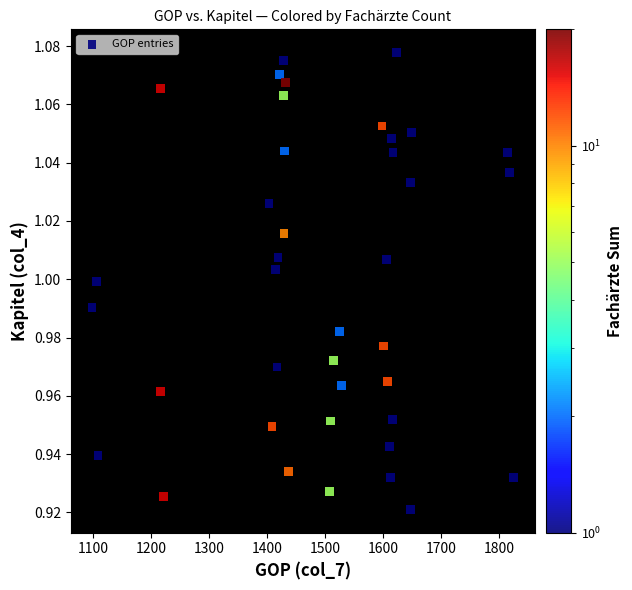

What is the range of X values (max minus min)?

727.0